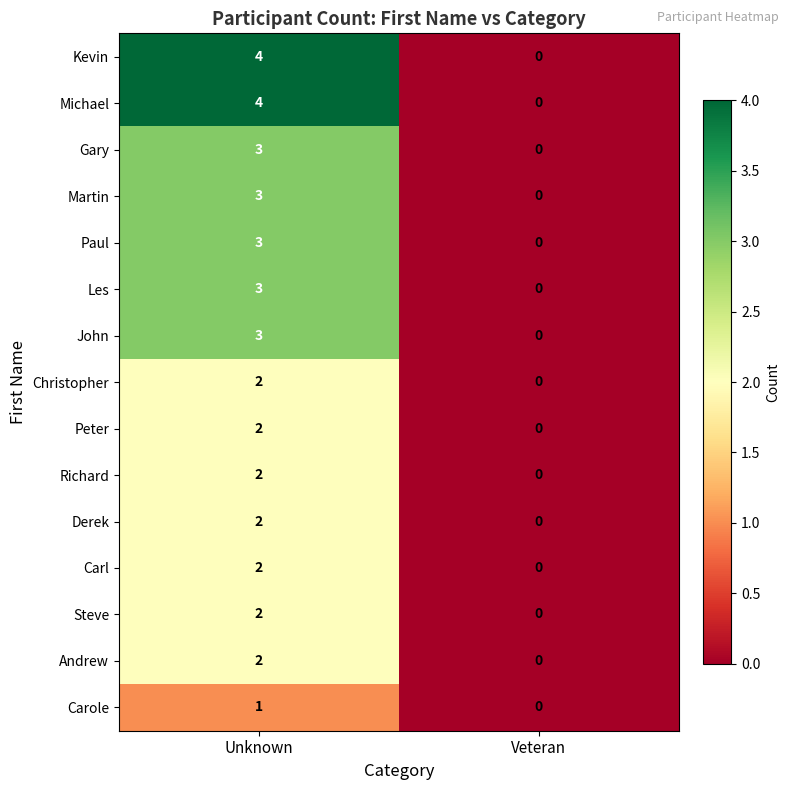

The value of Gary at Veteran is 0. True or false?

True